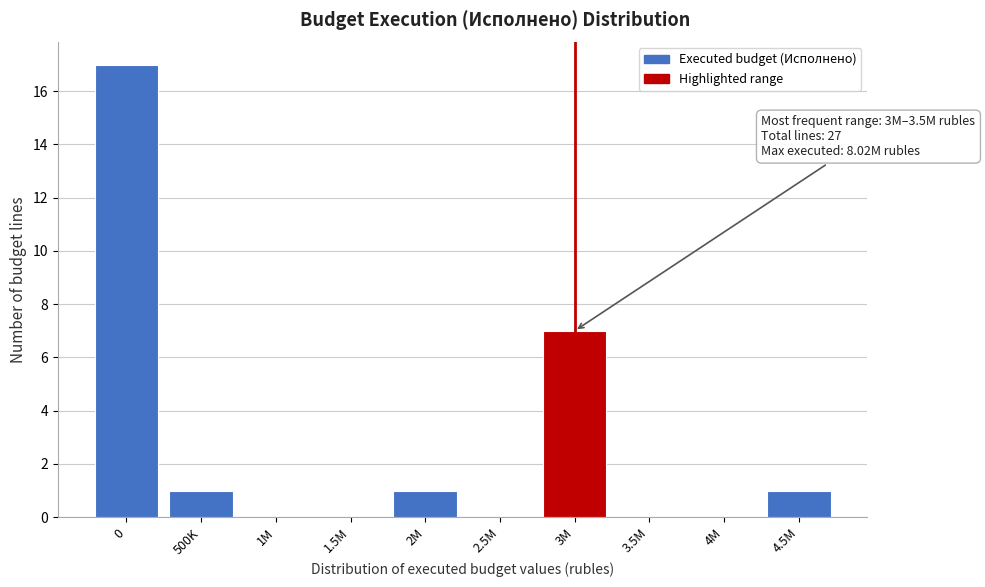

Reading left to right, list all the values displayed in this chart.

0=17	500K=1	1M=0	1.5M=0	2M=1	2.5M=0	3M=7	3.5M=0	4M=0	4.5M=1